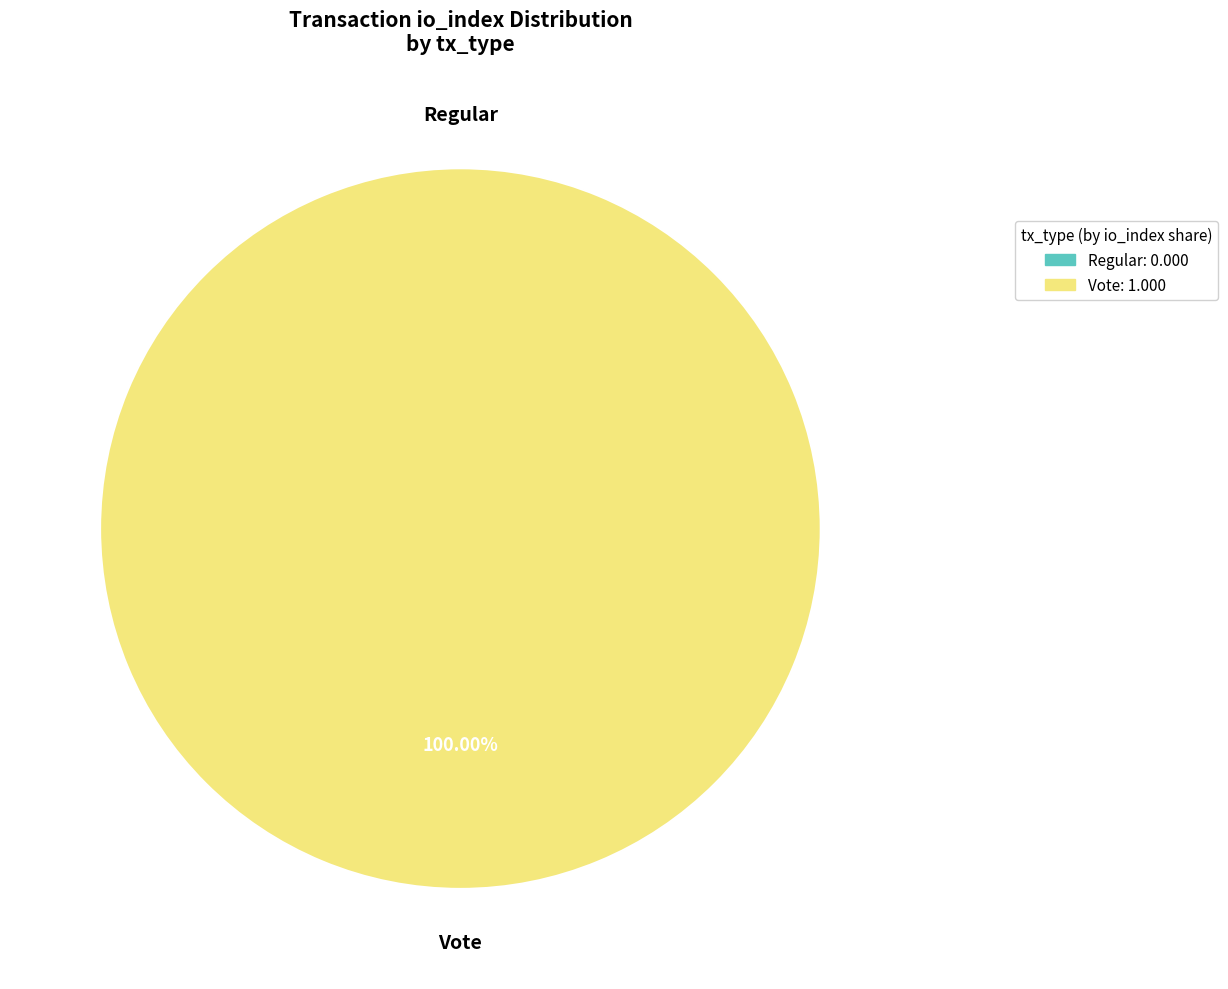

The Regular slice represents 0% of the pie. True or false?

True